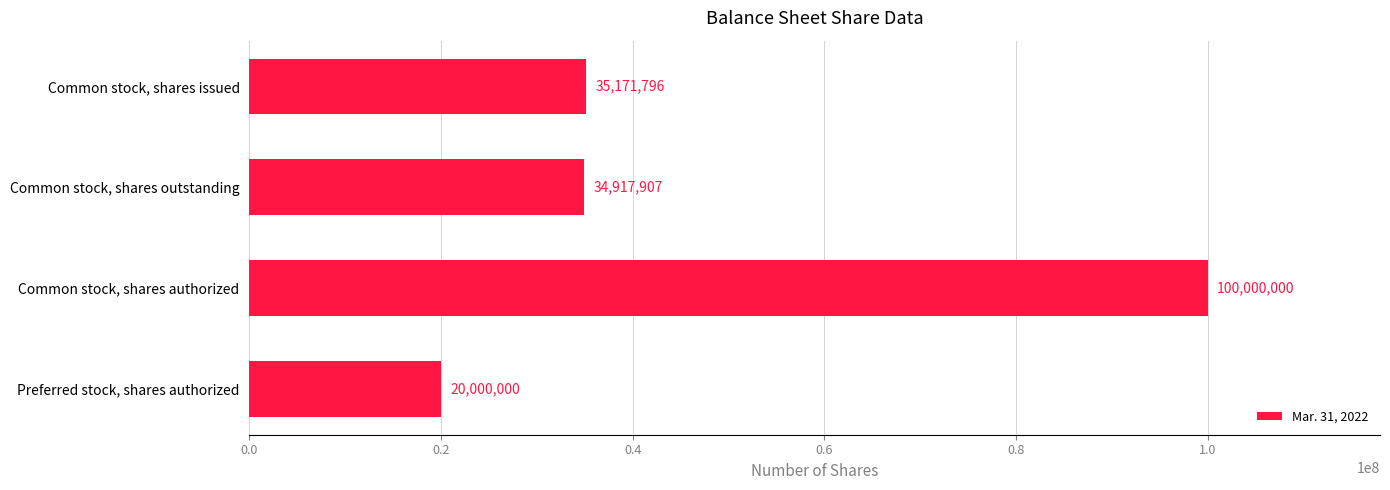

The chart shows a value of 55523653 at Common stock, shares issued. True or false?

False